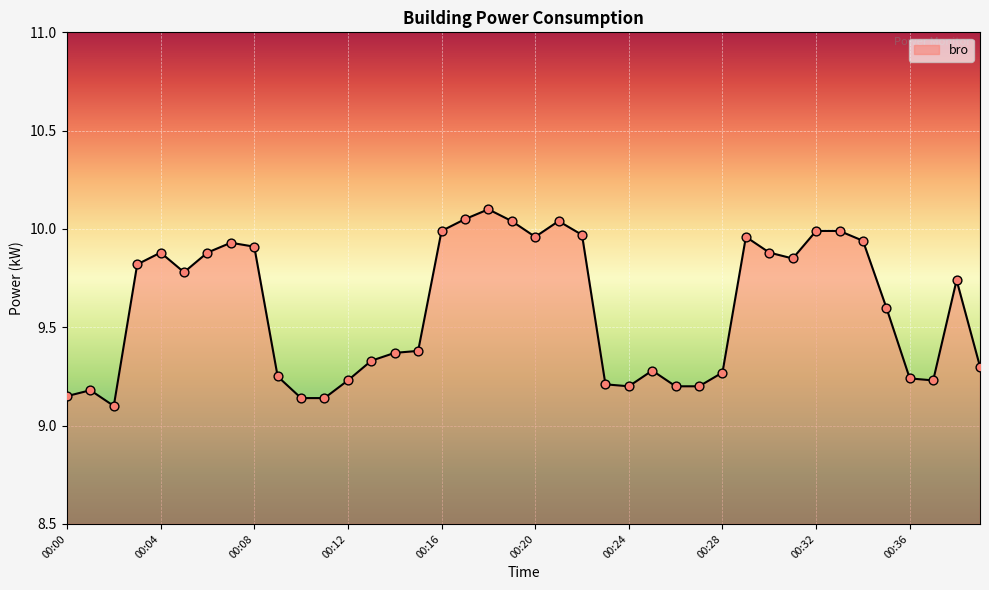

What is the difference between the maximum and minimum values?

1.0